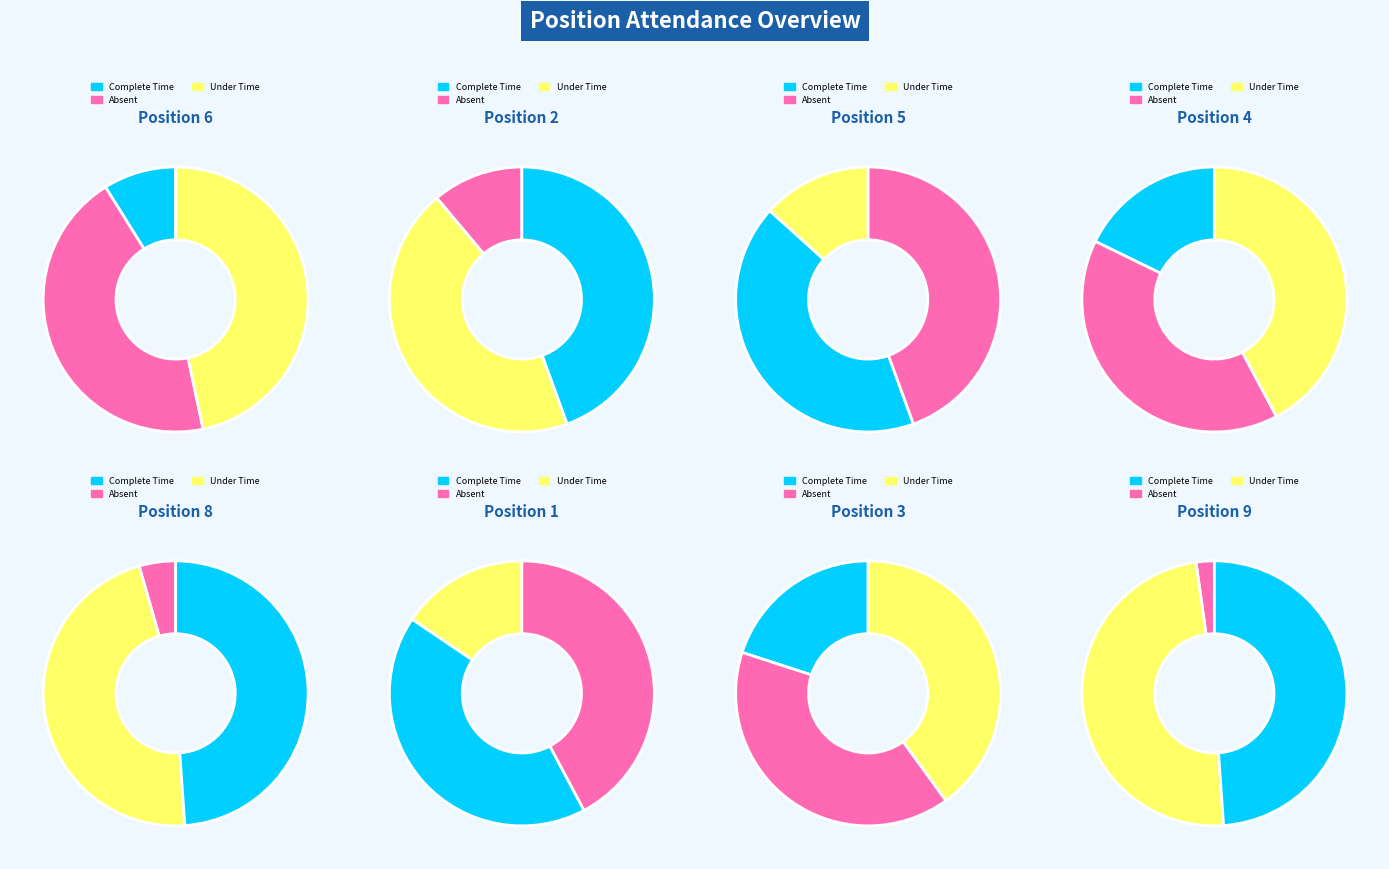

What percentage do 8 and 6 together represent?

31.1%